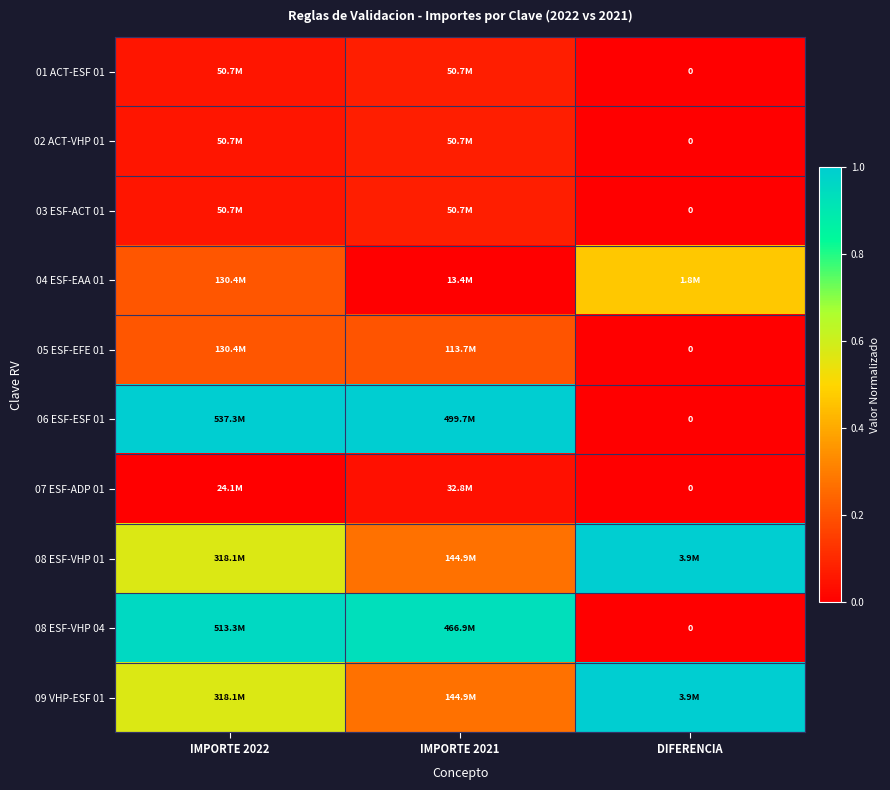

Which category has the highest value in the 03 ESF-ACT 01 series?

IMPORTE 2021